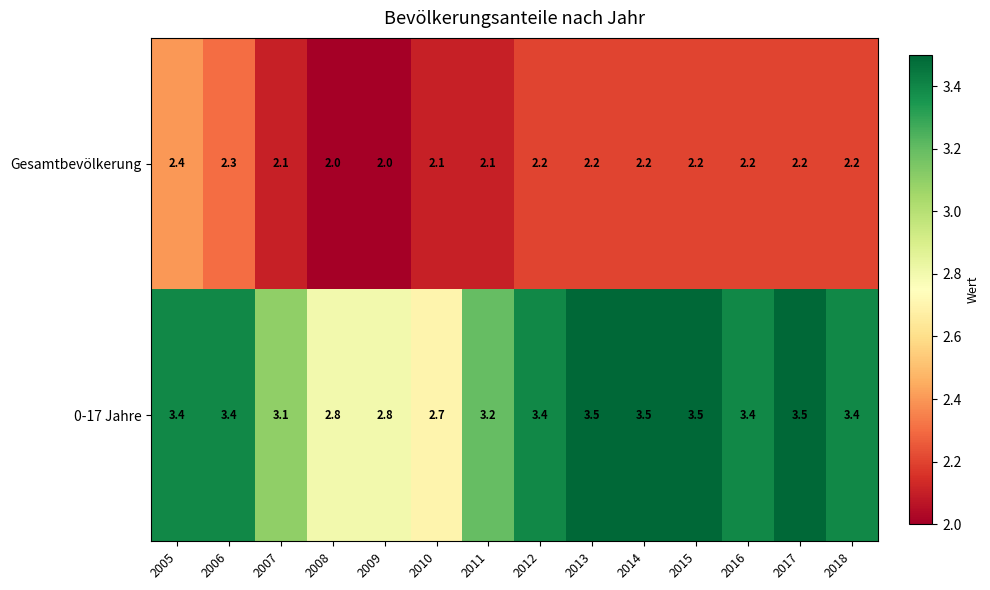

Rank the series at 2006 from highest to lowest value.

0-17 Jahre, Gesamtbevölkerung